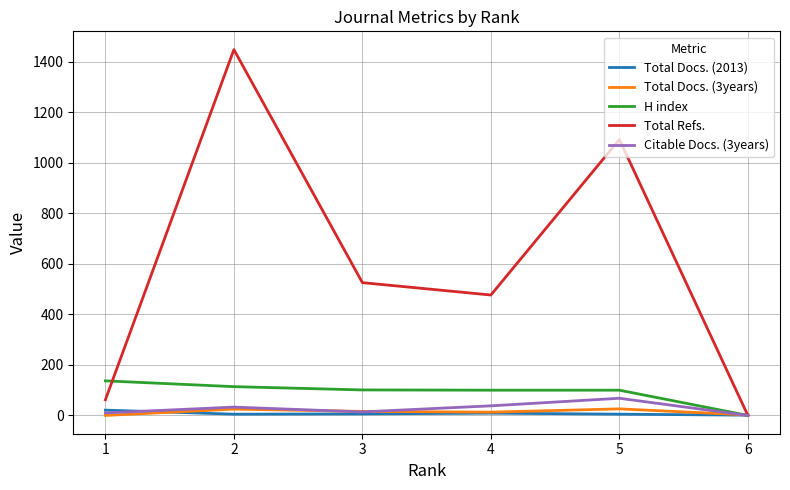

What is the highest value of the H index series?

137